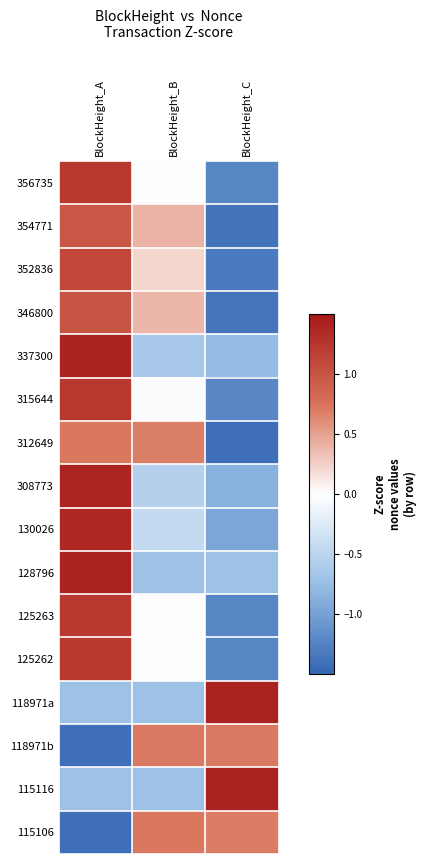

Reading left to right, list all the values displayed in this chart.

356735: BlockHeight_A=1.2	BlockHeight_B=0.0	BlockHeight_C=-1.2
354771: BlockHeight_A=1.0	BlockHeight_B=0.4	BlockHeight_C=-1.4
352836: BlockHeight_A=1.1	BlockHeight_B=0.2	BlockHeight_C=-1.3
346800: BlockHeight_A=1.0	BlockHeight_B=0.4	BlockHeight_C=-1.4
337300: BlockHeight_A=1.4	BlockHeight_B=-0.6	BlockHeight_C=-0.8
315644: BlockHeight_A=1.2	BlockHeight_B=-0.0	BlockHeight_C=-1.2
312649: BlockHeight_A=0.7	BlockHeight_B=0.7	BlockHeight_C=-1.4
308773: BlockHeight_A=1.4	BlockHeight_B=-0.5	BlockHeight_C=-0.9
130026: BlockHeight_A=1.4	BlockHeight_B=-0.4	BlockHeight_C=-1.0
128796: BlockHeight_A=1.4	BlockHeight_B=-0.7	BlockHeight_C=-0.7
125263: BlockHeight_A=1.2	BlockHeight_B=0.0	BlockHeight_C=-1.2
125262: BlockHeight_A=1.2	BlockHeight_B=0.0	BlockHeight_C=-1.2
118971a: BlockHeight_A=-0.7	BlockHeight_B=-0.7	BlockHeight_C=1.4
118971b: BlockHeight_A=-1.4	BlockHeight_B=0.7	BlockHeight_C=0.7
115116: BlockHeight_A=-0.7	BlockHeight_B=-0.7	BlockHeight_C=1.4
115106: BlockHeight_A=-1.4	BlockHeight_B=0.7	BlockHeight_C=0.7